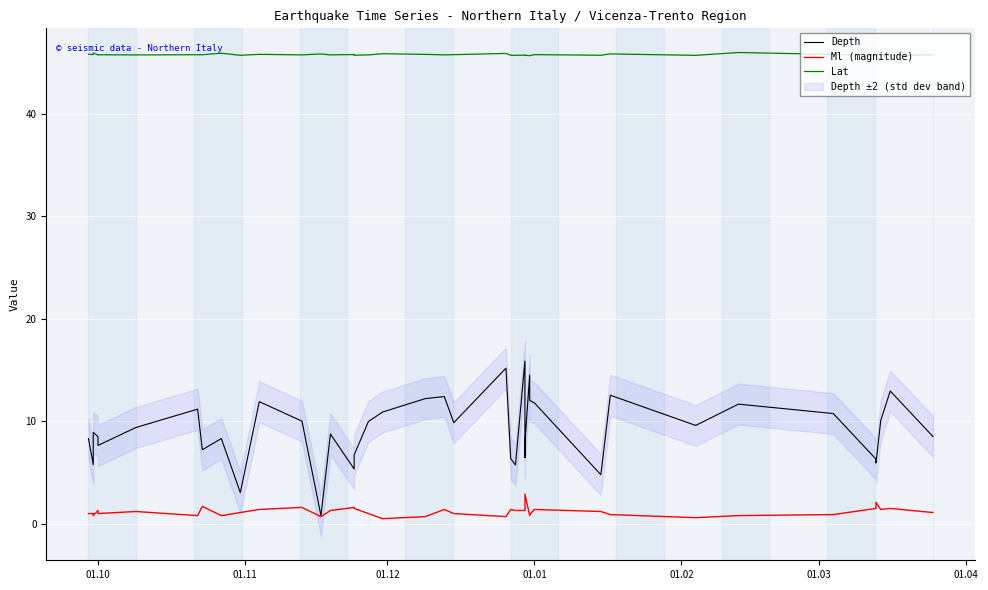

How many interior local valleys does the Ml (magnitude) series have?

10